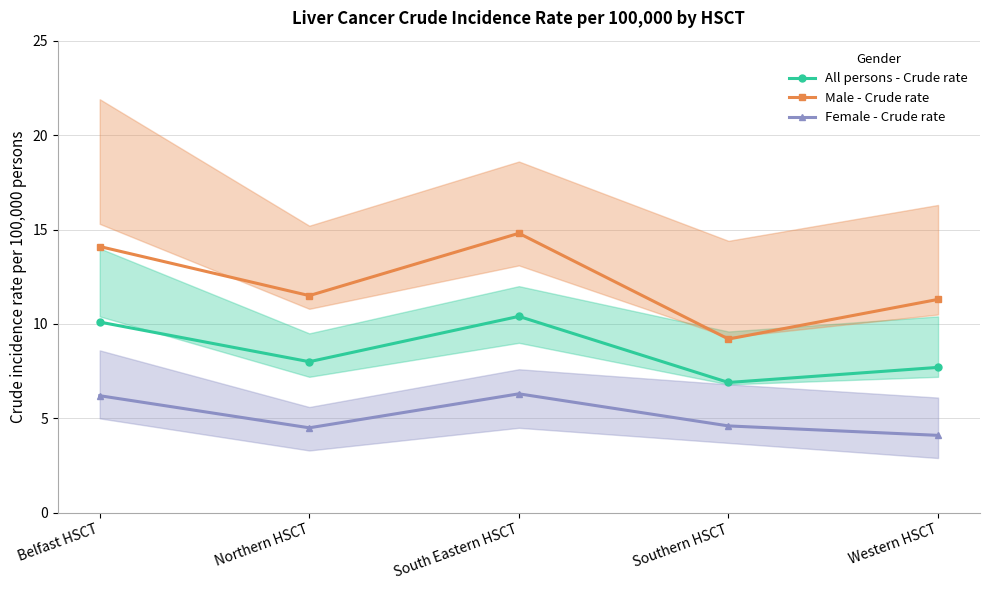

Reading left to right, list all the values displayed in this chart.

All persons - Crude rate: 10.1	8.0	10.4	6.9	7.7
Male - Crude rate: 14.1	11.5	14.8	9.2	11.3
Female - Crude rate: 6.2	4.5	6.3	4.6	4.1